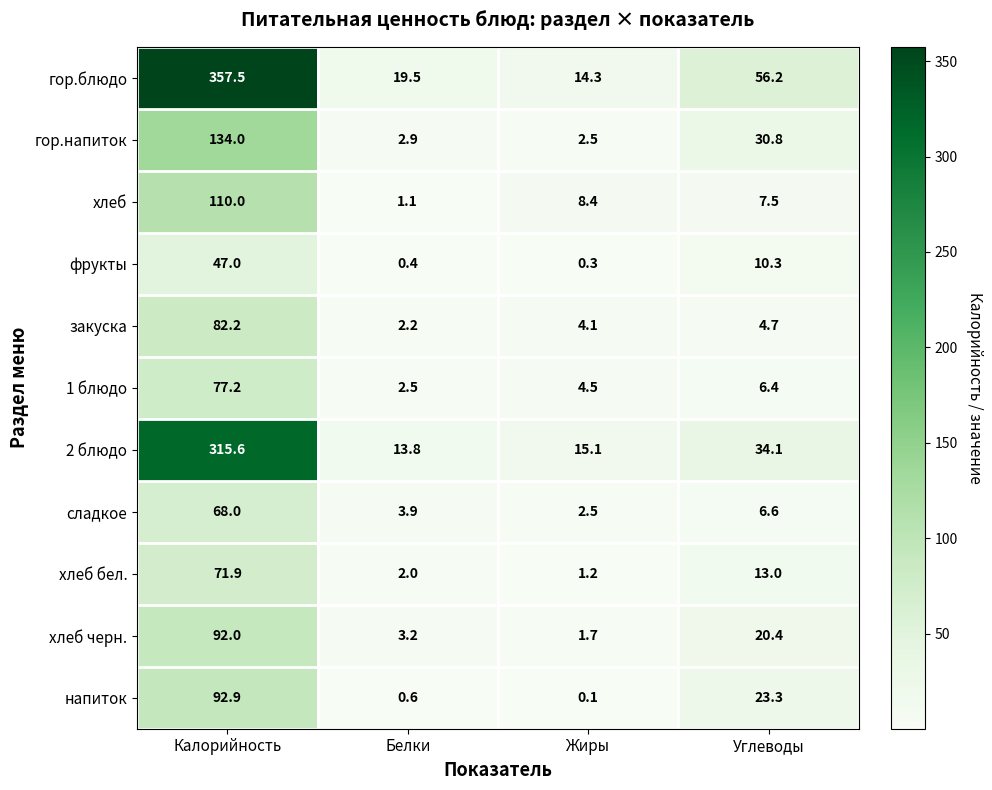

What is the maximum value shown in the chart?

357.5